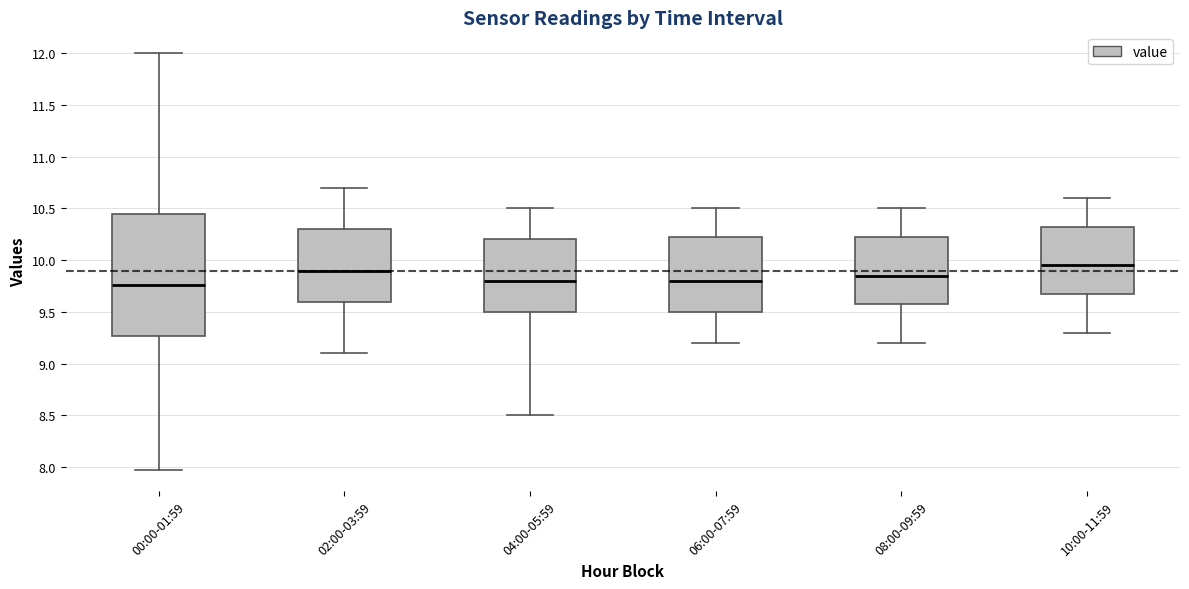

Which box is the tallest, from its lower edge to its upper edge?

00:00-01:59